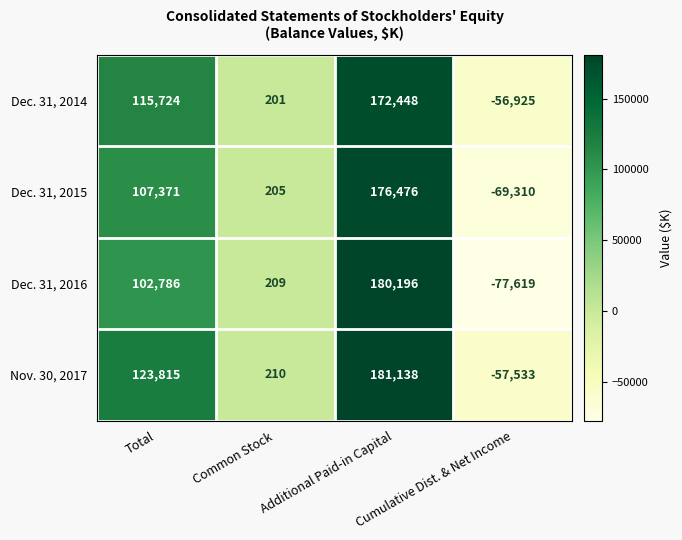

At which category is the sum across all series the highest?

Additional Paid-in Capital